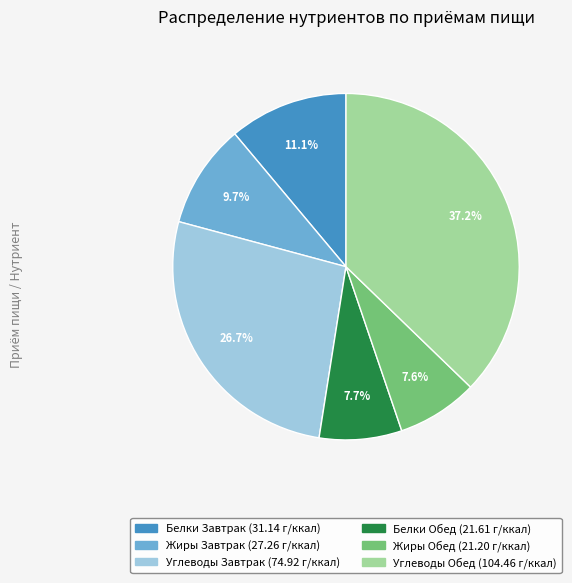

Is there a majority slice in this chart?

No